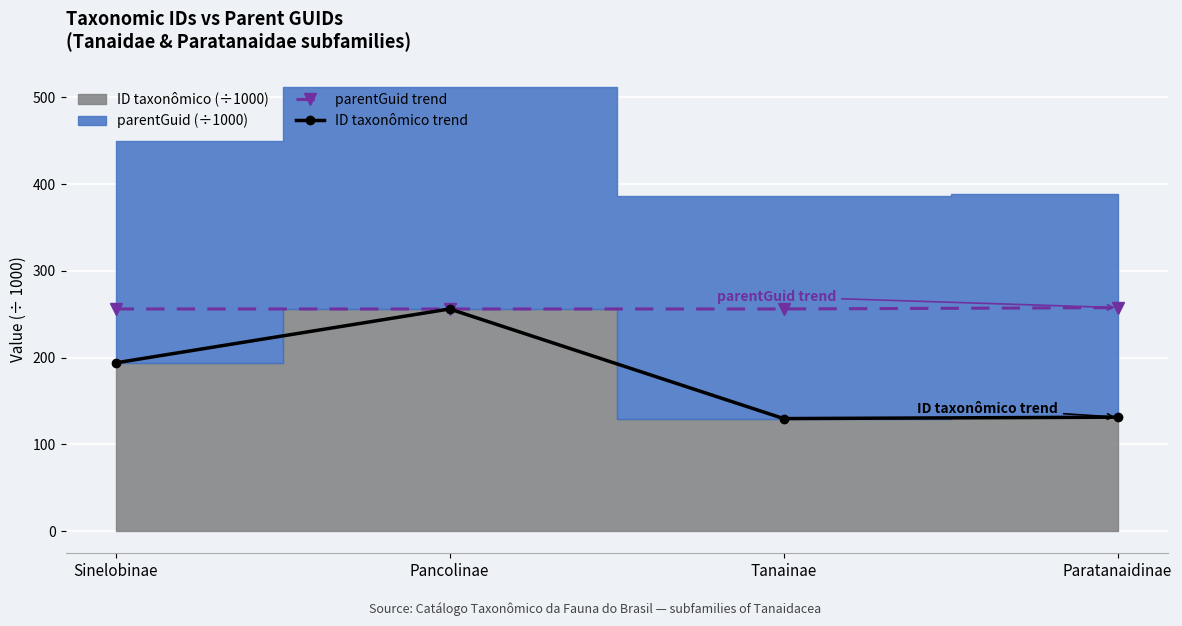

What is the difference between the highest and lowest values at Tanainae?

126.4